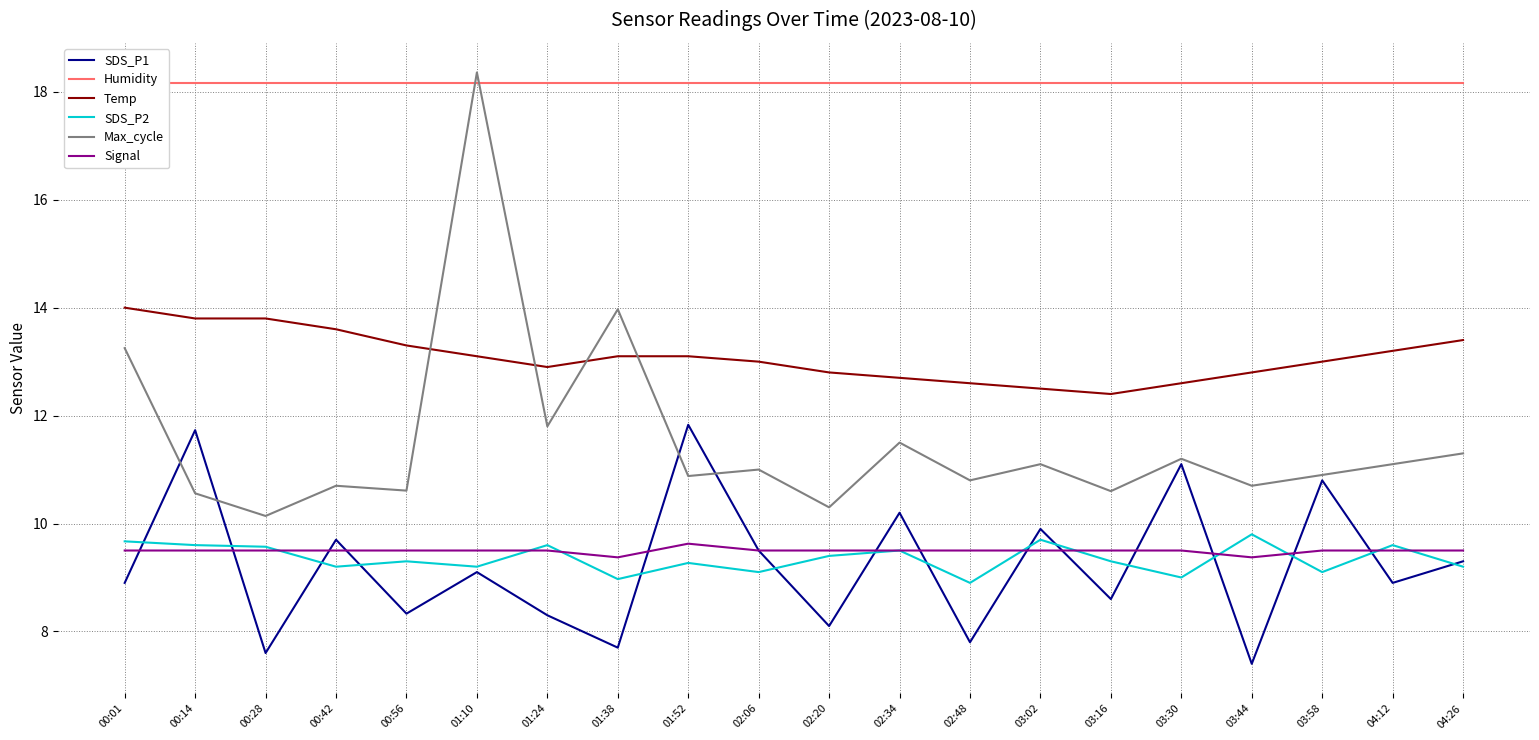

What are all the series names shown in the legend?

SDS_P1, Humidity, Temp, SDS_P2, Max_cycle, Signal